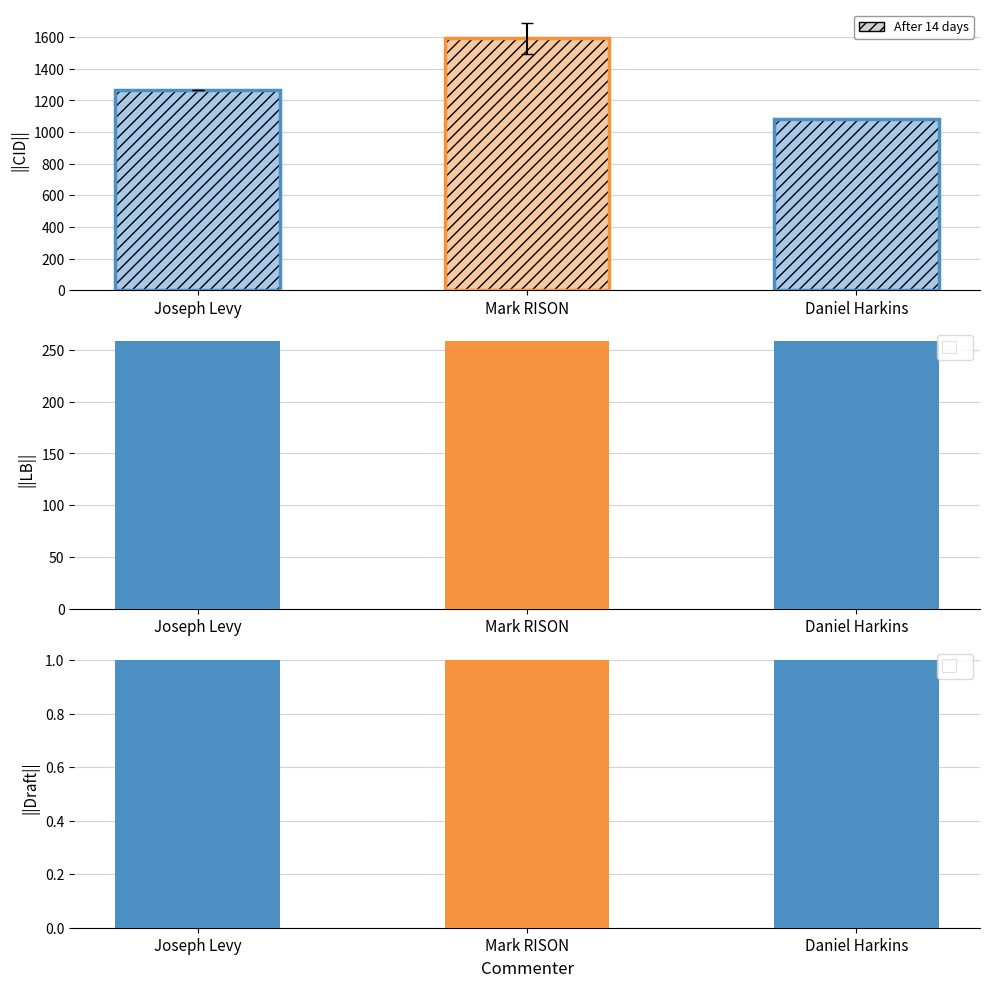

Is the value of LB at Mark RISON greater than the value of Draft at Mark RISON?

Yes